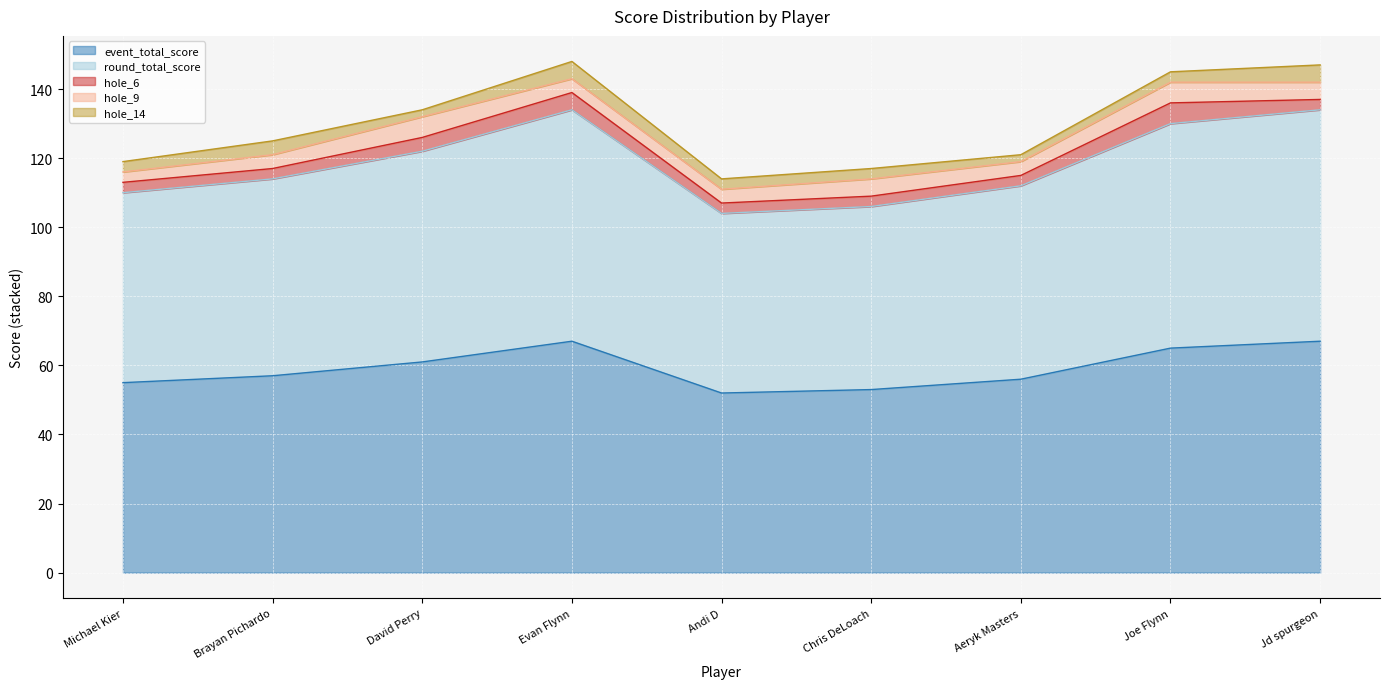

Which series has the largest range (max minus min)?

event_total_score